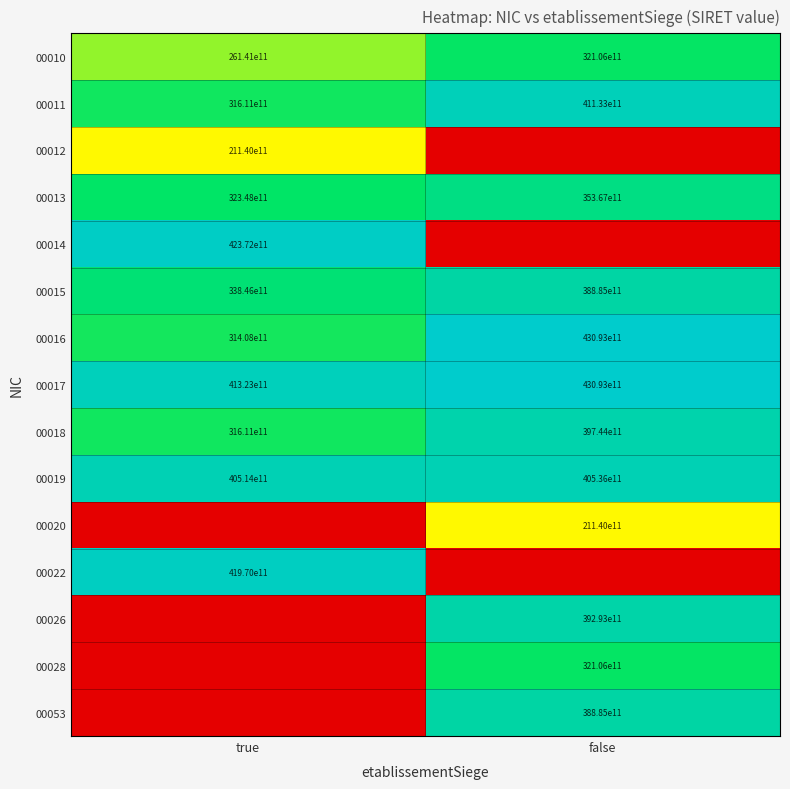

Rank the categories by 00015 value from highest to lowest.

false, true